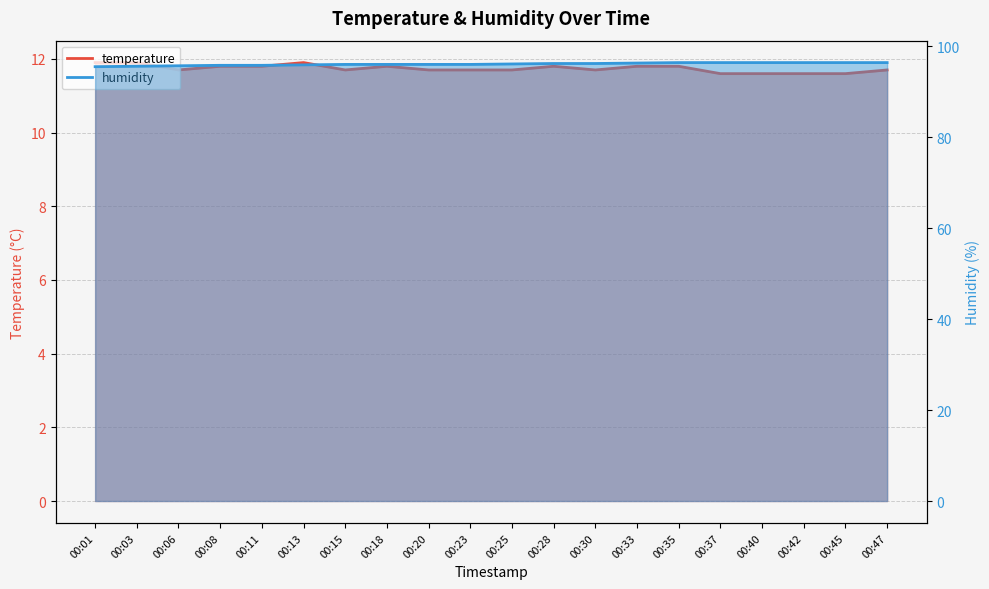

What is the difference between the second highest and second lowest values in the humidity series?

0.8